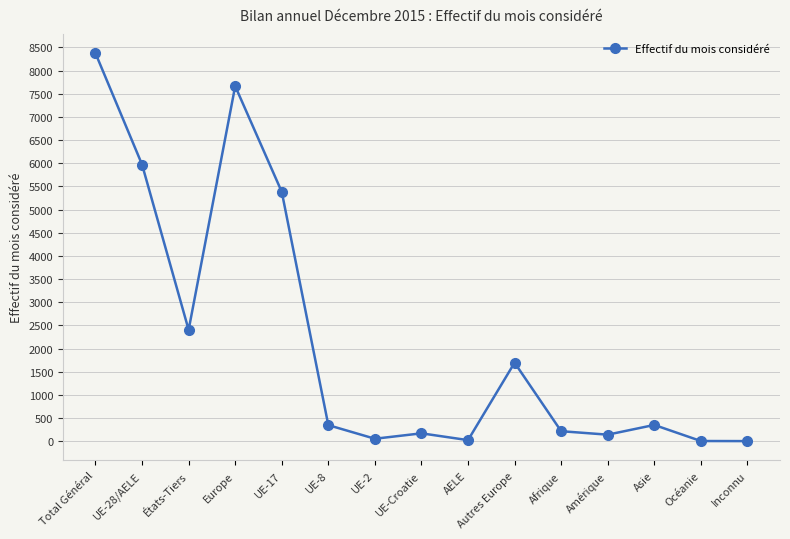

At which category does the chart reach its peak across all series?

Total Général